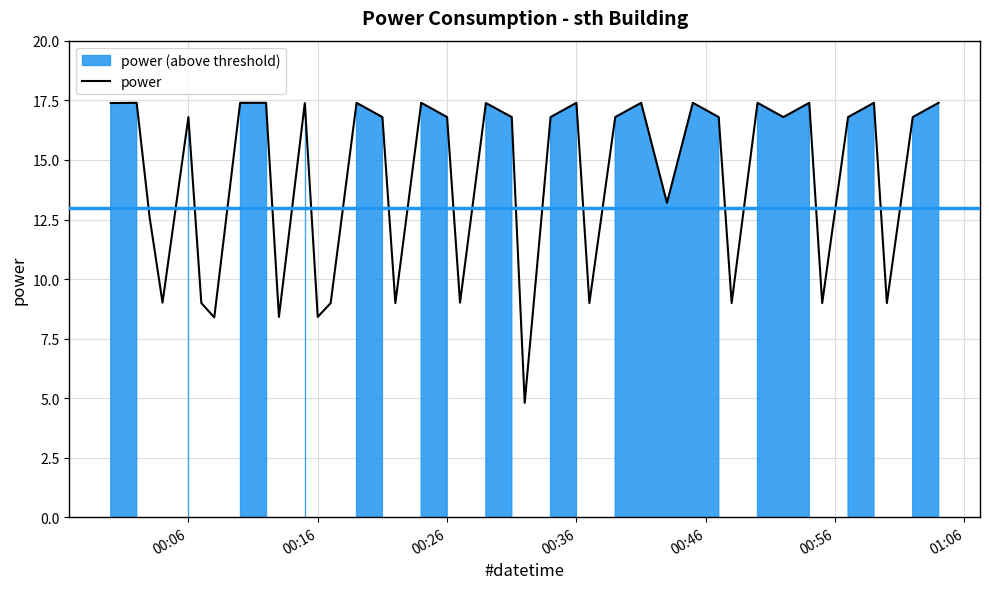

How many values are below 16?

15